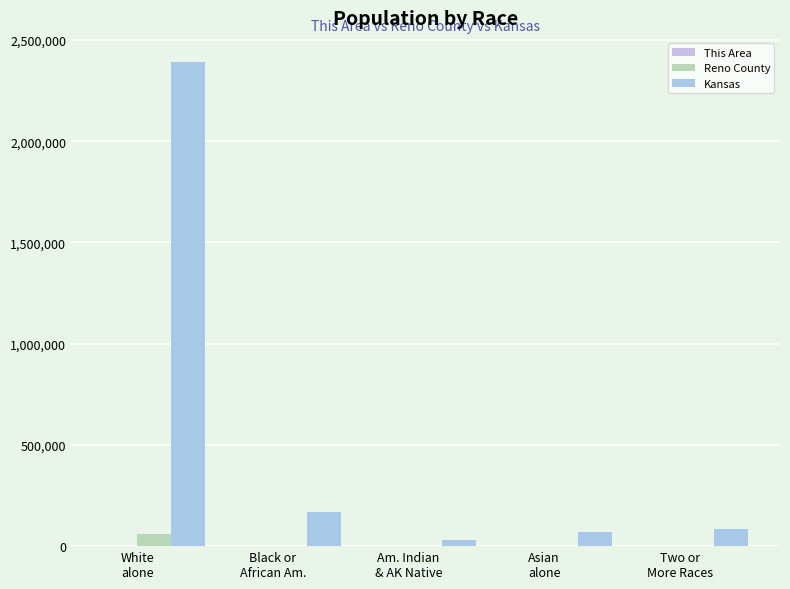

Between Am. Indian
& AK Native and Two or
More Races, which series saw the biggest shift?

Kansas